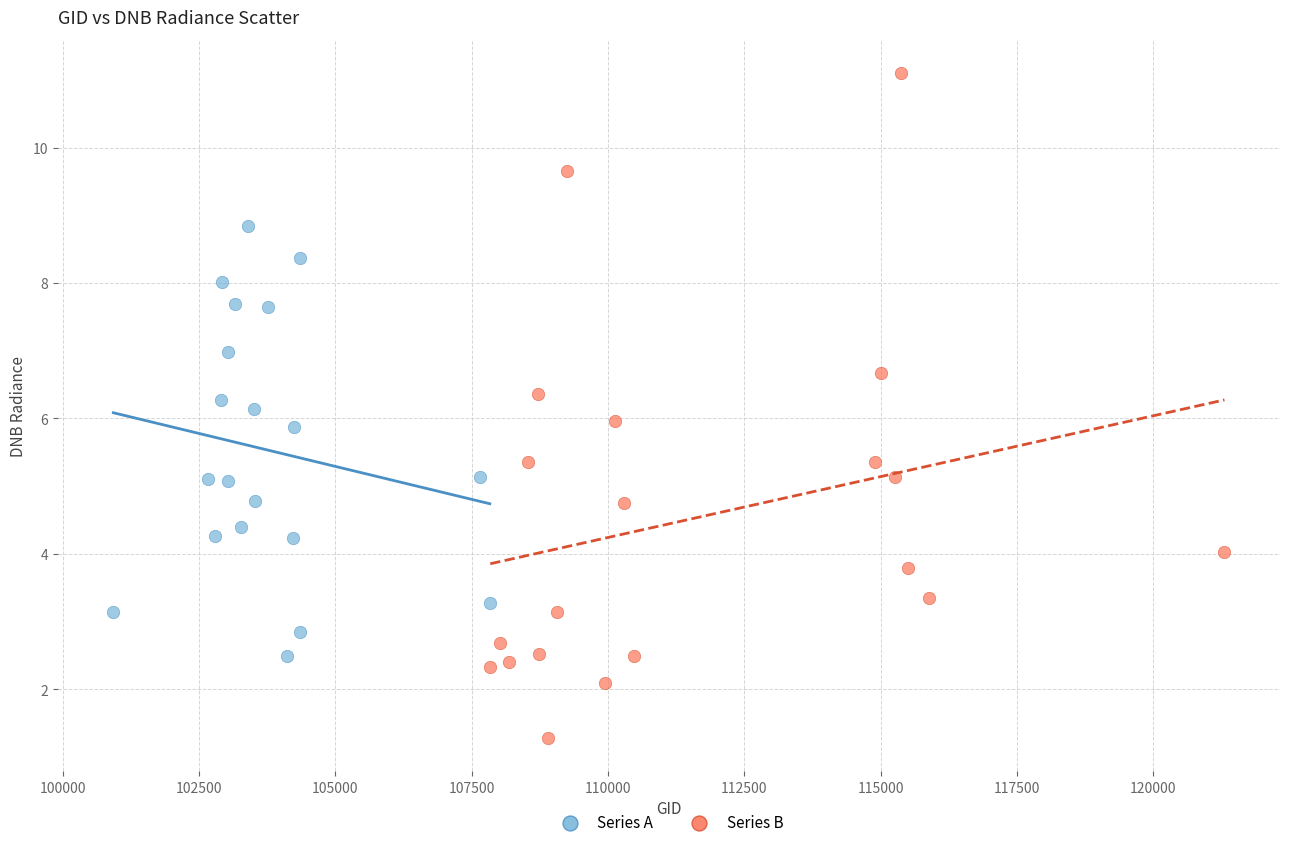

Which series contains the highest Y value?

Series B